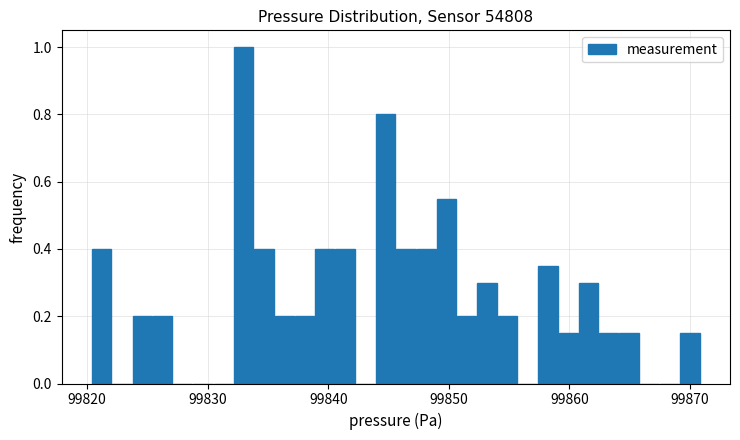

Around what value on the x-axis is the tallest bar? Give the approximate position of its centre, as read against the axis.

99833